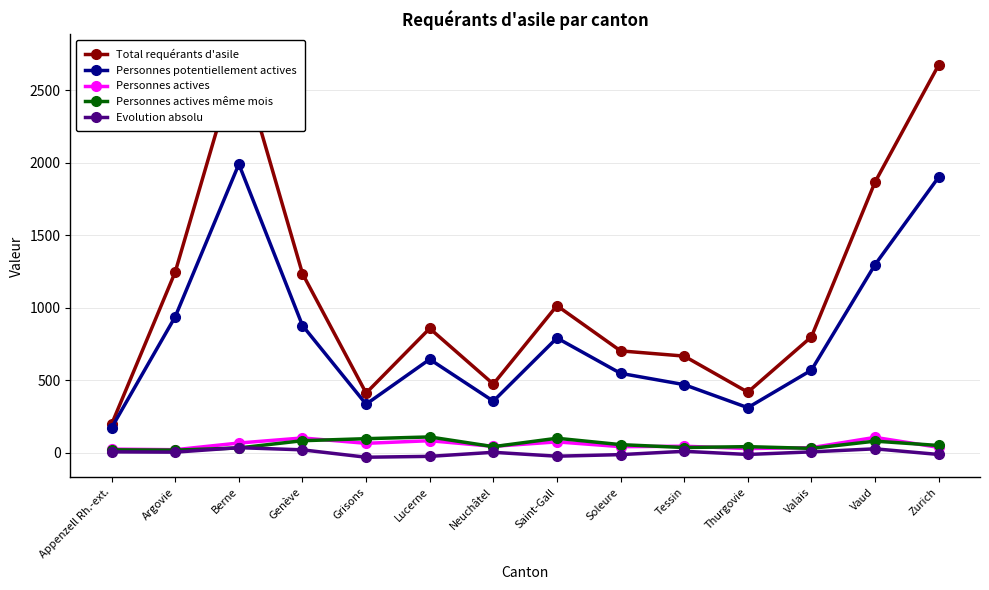

What position from the right is Neuchâtel?

8